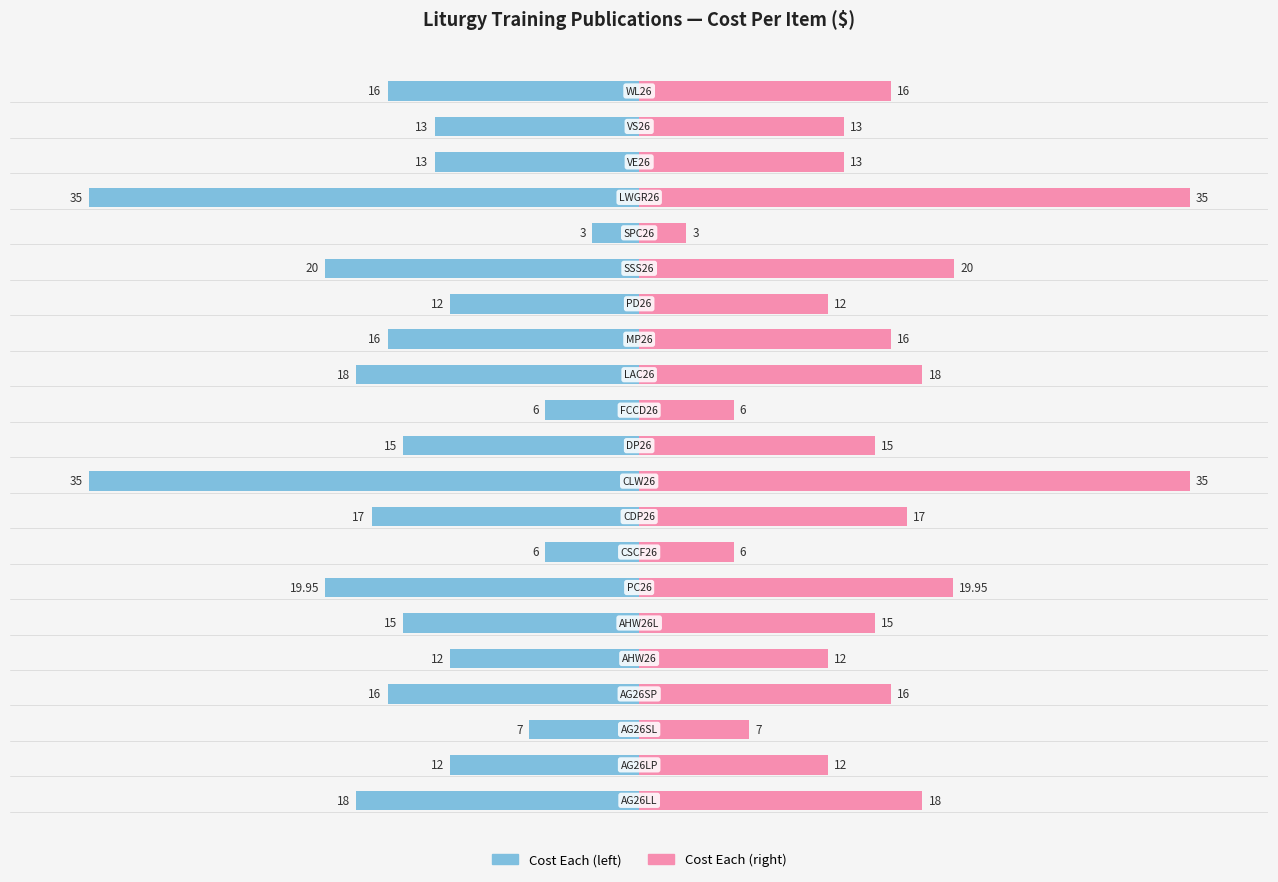

What is the sum of all values?

324.9